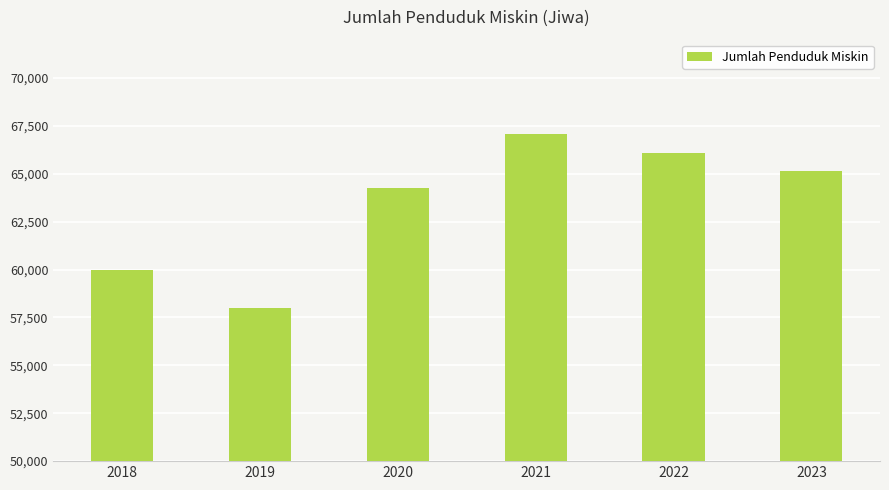

Reading left to right, list all the values displayed in this chart.

2018=59990	2019=58000	2020=64240	2021=67060	2022=66060	2023=65160